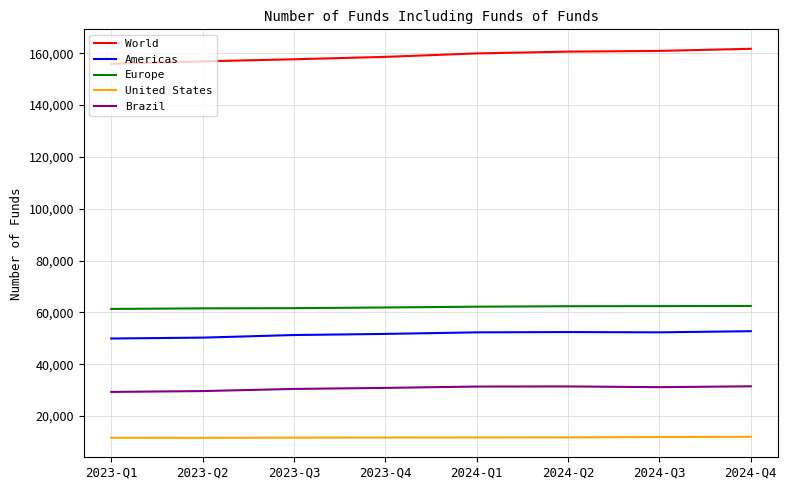

Where does the Brazil series first go above 31142?

2024-Q1